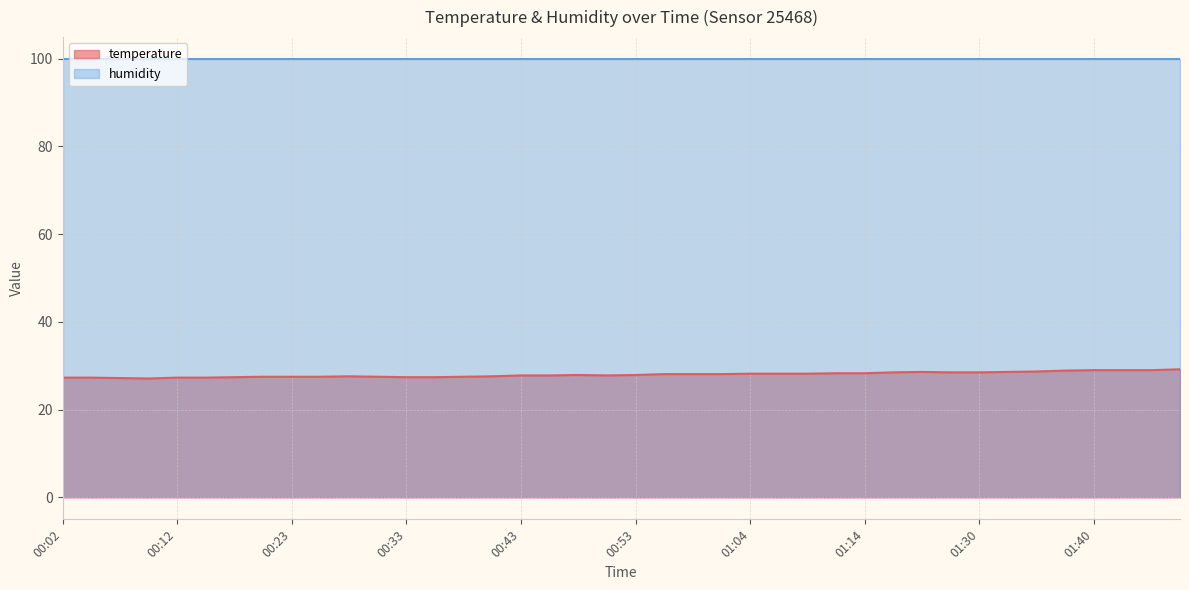

List the labels in order of value, smallest first.

00:10, 00:07, 00:02, 00:05, 00:12, 00:15, 00:17, 00:33, 00:35, 00:20, 00:23, 00:25, 00:30, 00:38, 00:28, 00:40, 00:43, 00:45, 00:51, 00:48, 00:53, 00:56, 00:58, 01:01, 01:04, 01:06, 01:09, 01:11, 01:14, 01:16, 01:27, 01:30, 01:24, 01:32, 01:35, 01:37, 01:40, 01:42, 01:45, 01:48